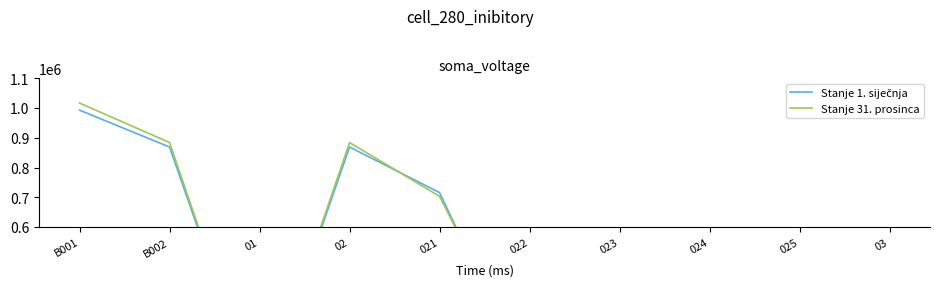

Does the chart display data point markers on the line(s)?

No